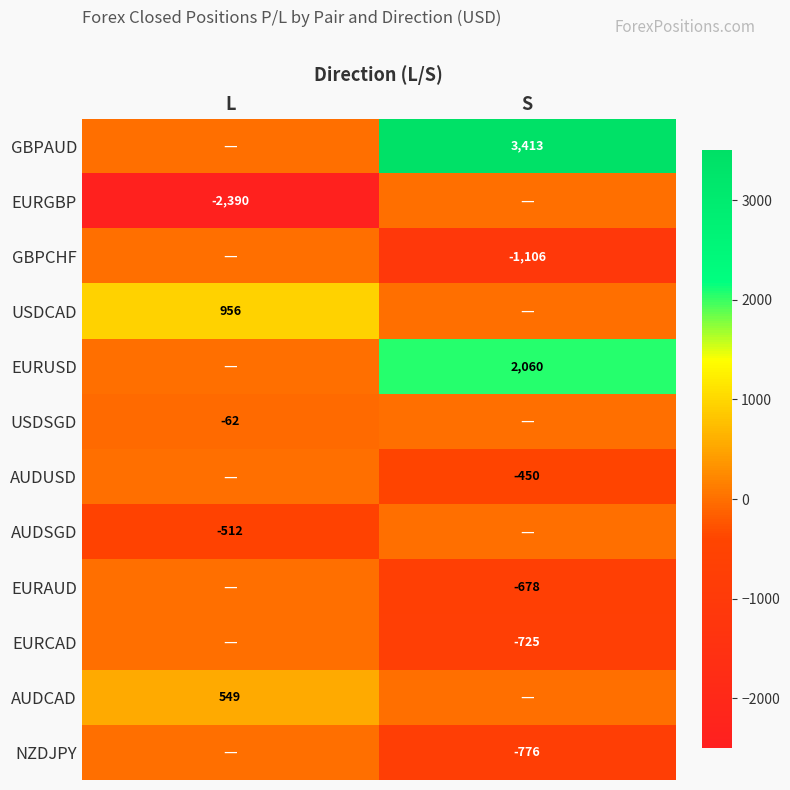

Is the value of USDCAD at L greater than the value of GBPCHF at S?

Yes